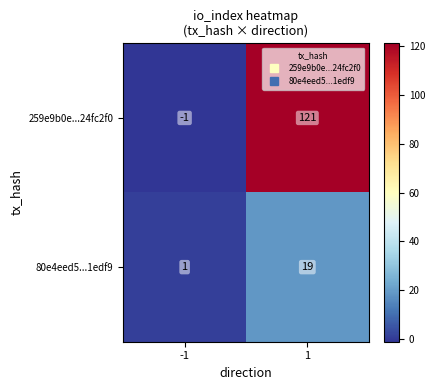

What is the spread (max minus min) of values at 1?

102